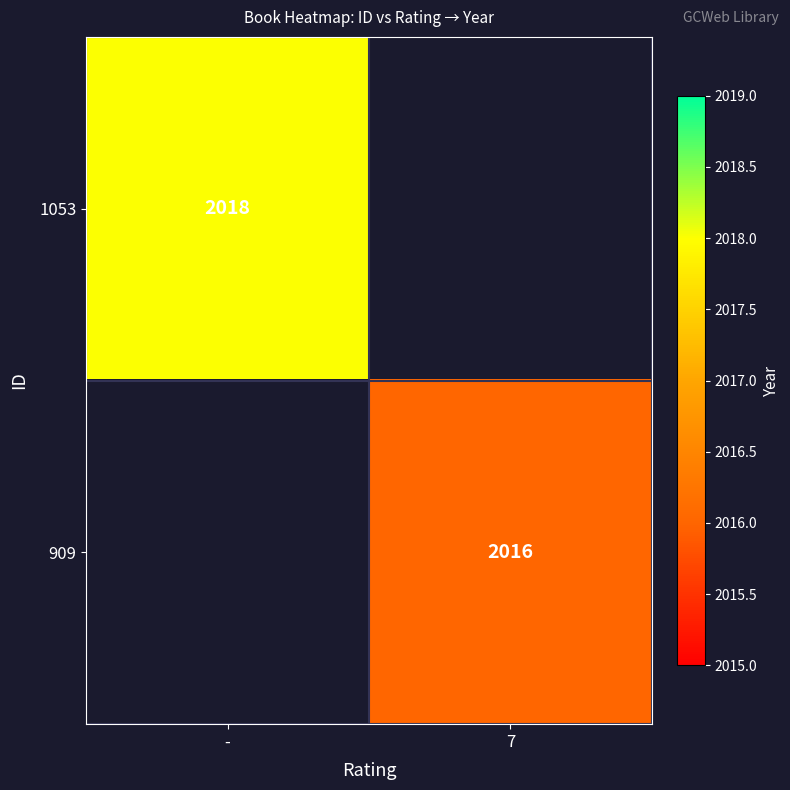

At how many categories does at least one series exceed 2016?

1